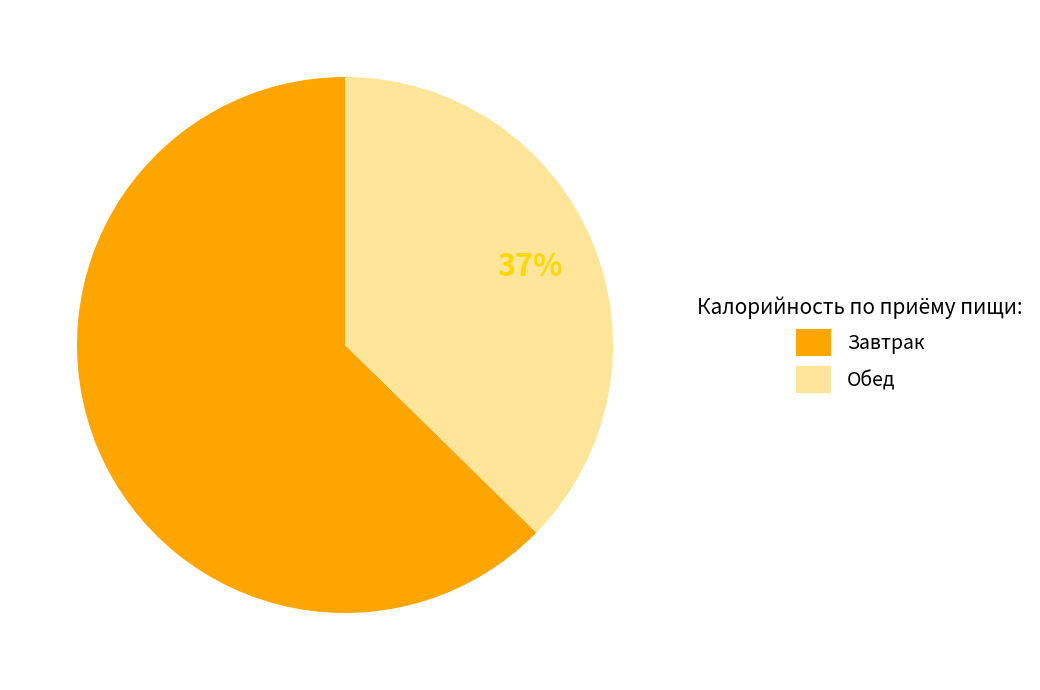

To the nearest percent, what is the combined percentage of Завтрак and Обед?

100%